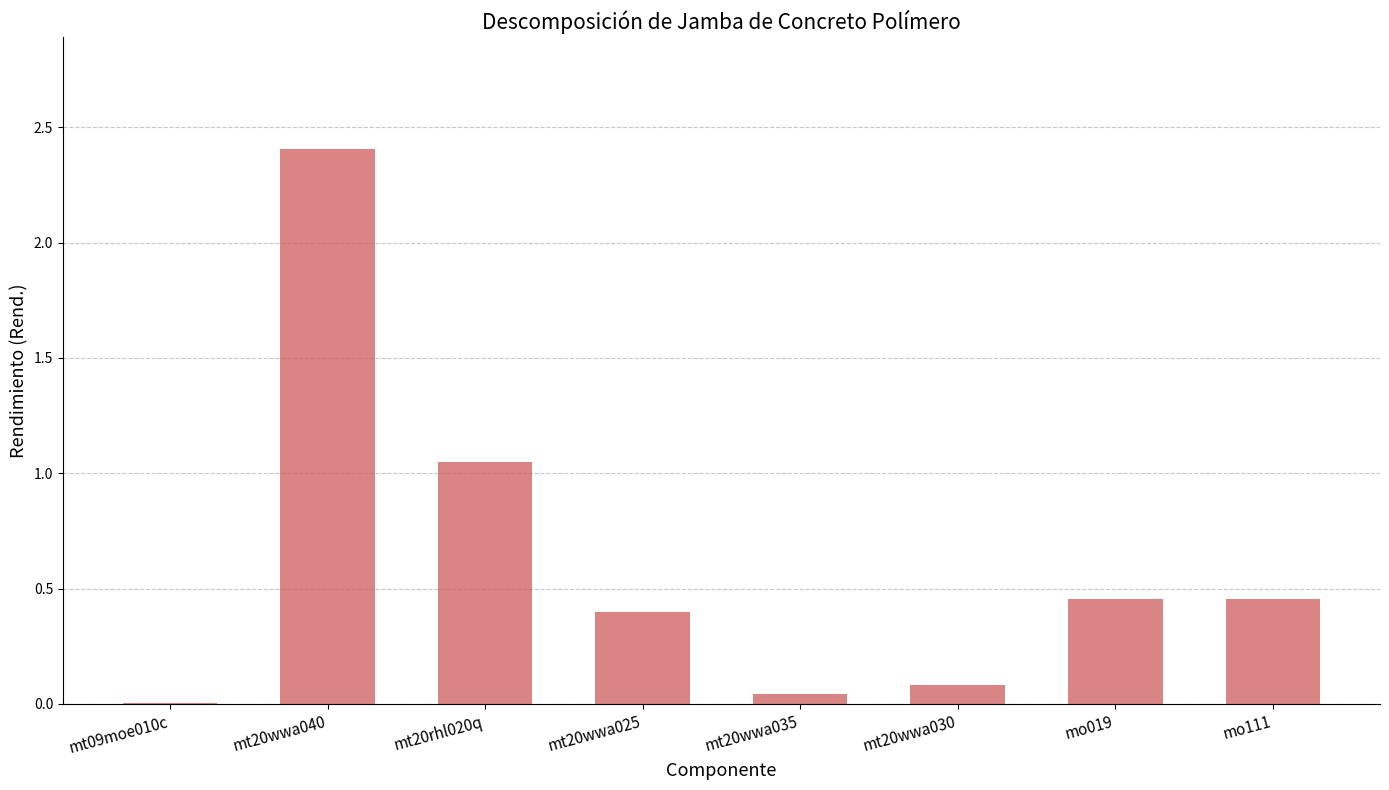

What is the change in value from mt20wwa040 to mt20wwa030?

-2.3